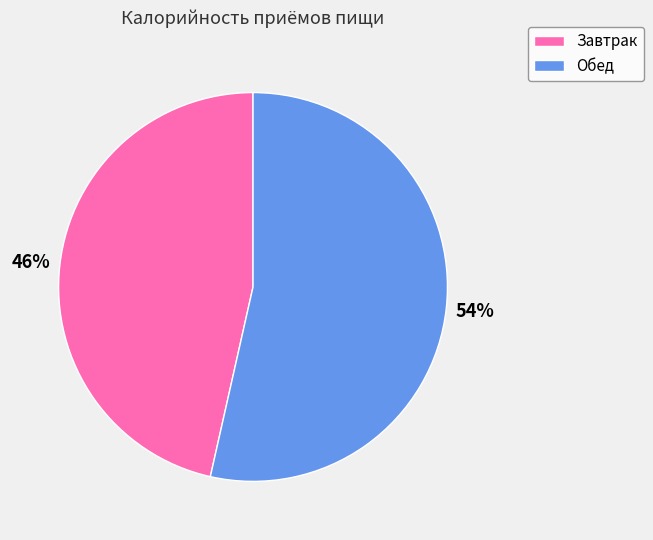

Is it true that Завтрак is 46% of the pie?

True